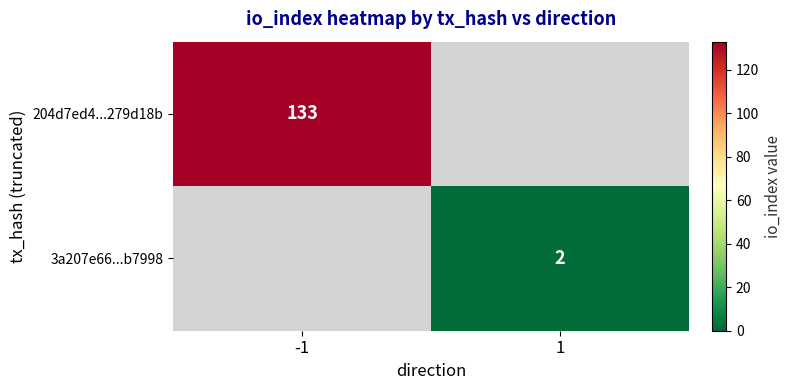

True or false: 3a207e66...b7998 has a value of 2 at 1.

True